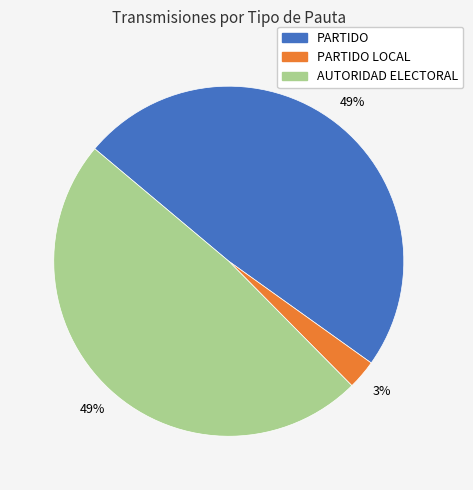

How many segments does this pie chart have?

3